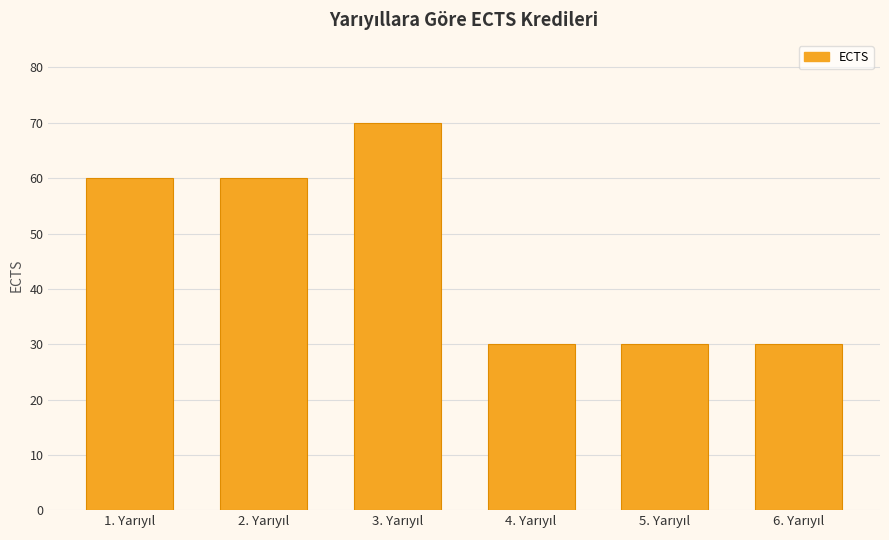

What is the value of the 5th bar from the left?

30